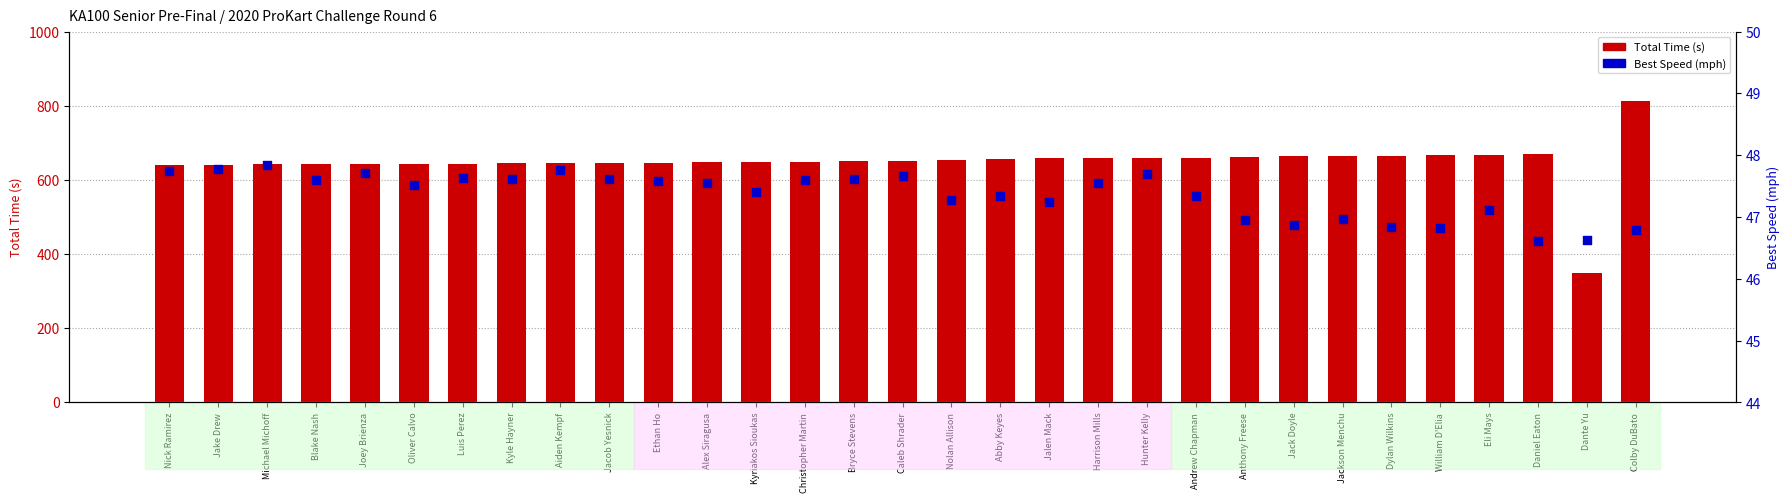

What are all the series names shown in the legend?

Total Time (s), Best Speed (mph)